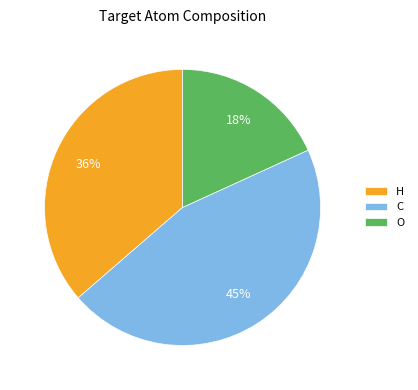

The H slice represents 36% of the pie. True or false?

True